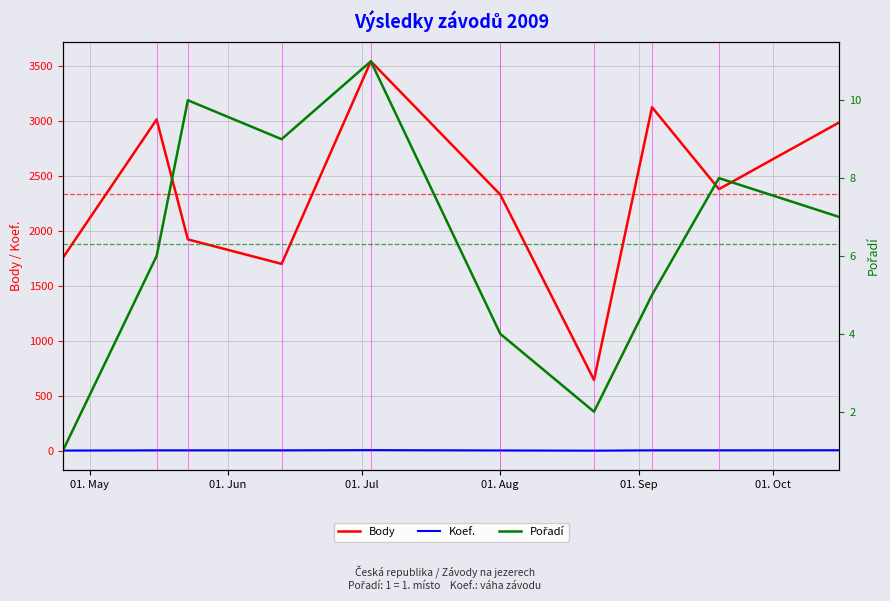

What is the maximum value for Body?

3547